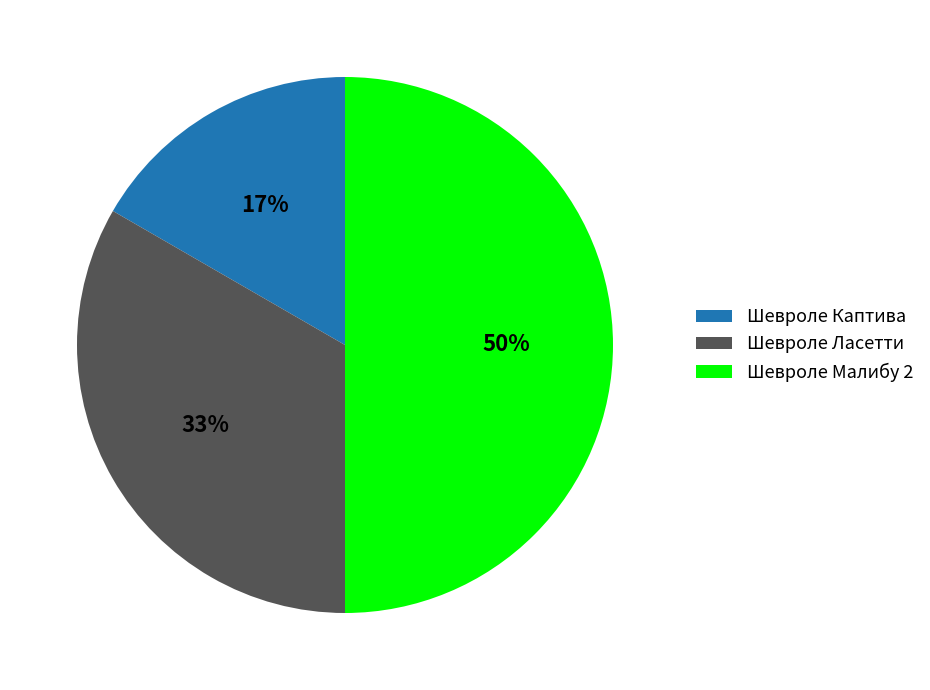

How many segments does this pie chart have?

3